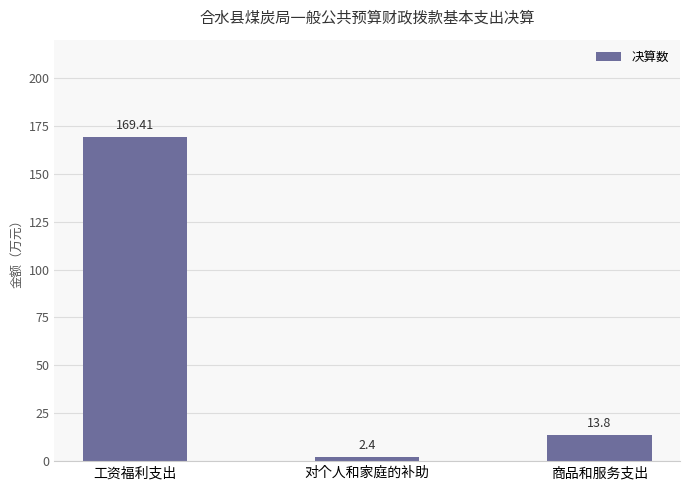

List the labels in order of value, smallest first.

对个人和家庭的补助, 商品和服务支出, 工资福利支出